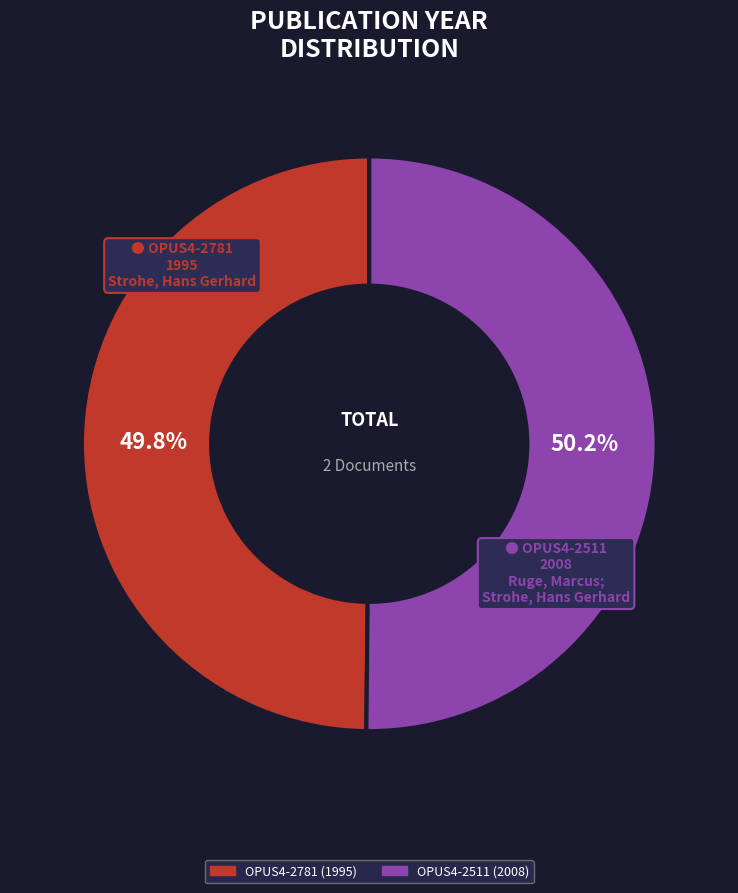

To the nearest percent, what is the combined percentage of OPUS4-2781 (1995) and OPUS4-2511 (2008)?

100%